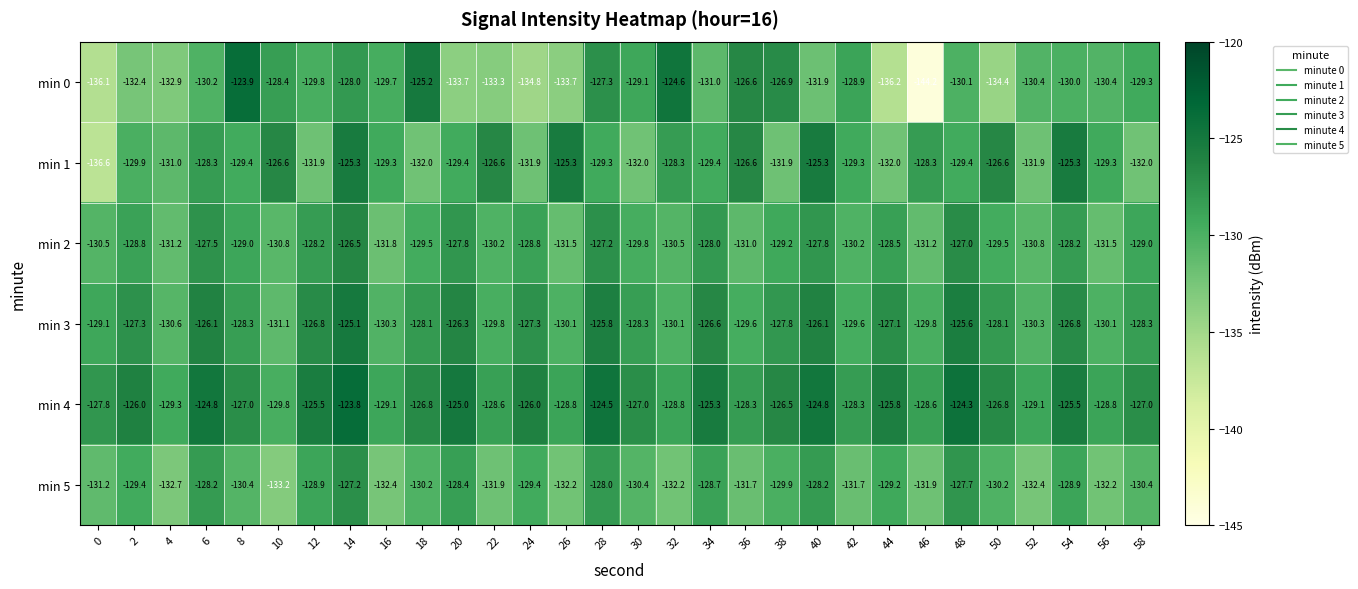

What is the spread (max minus min) of values at 30?

5.0